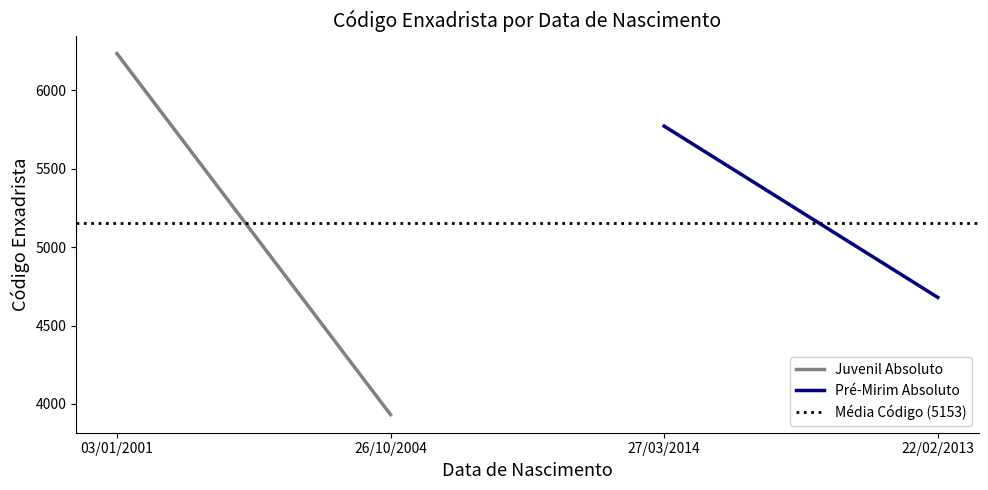

Between 03/01/2001 and 26/10/2004, which series saw the biggest shift?

Juvenil Absoluto